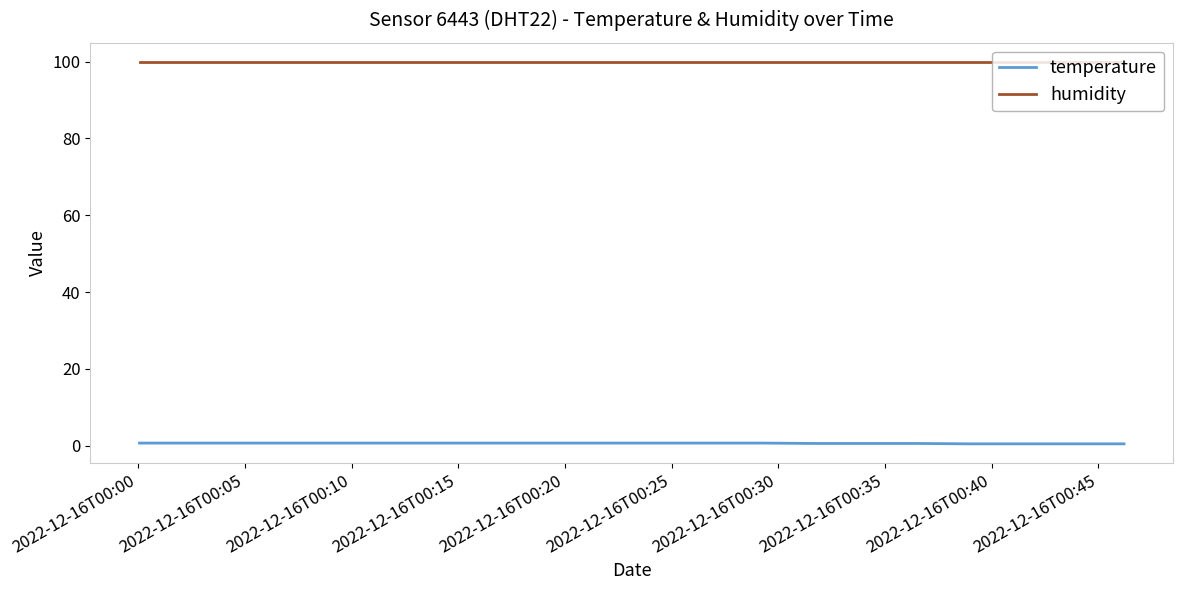

Rank the series by their maximum value, from lowest to highest.

temperature, humidity